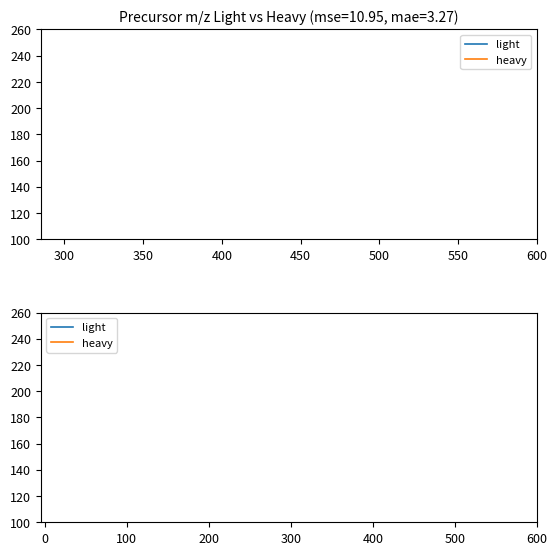

True or false: heavy and light cross at least once.

False